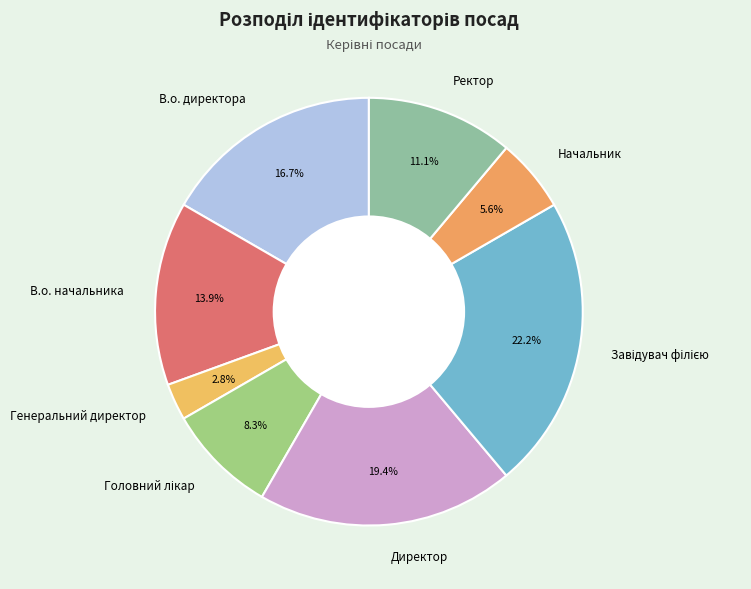

How much of the chart is everything except Директор?

80.6%